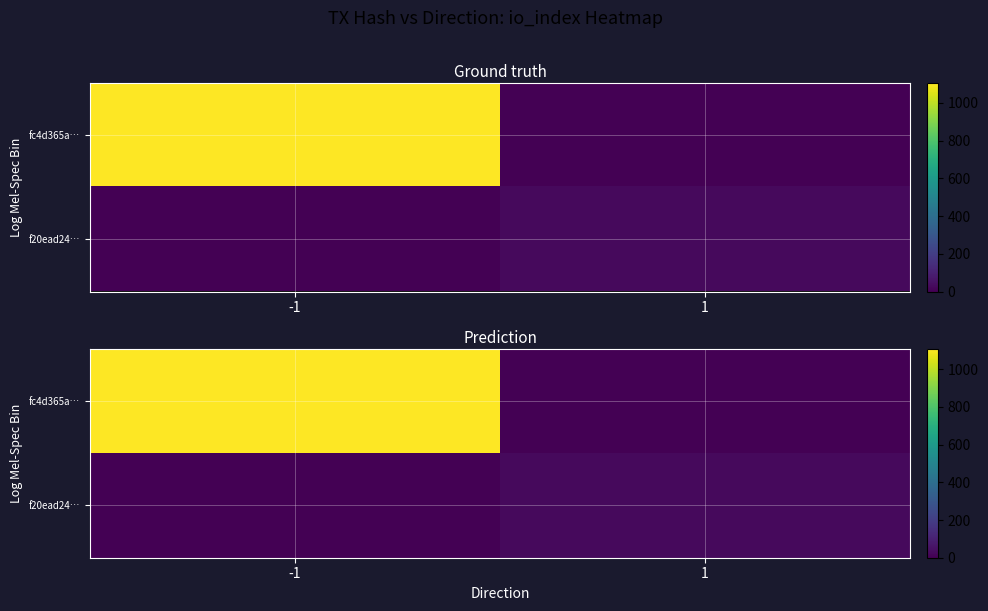

Which category has the highest value across all series?

-1